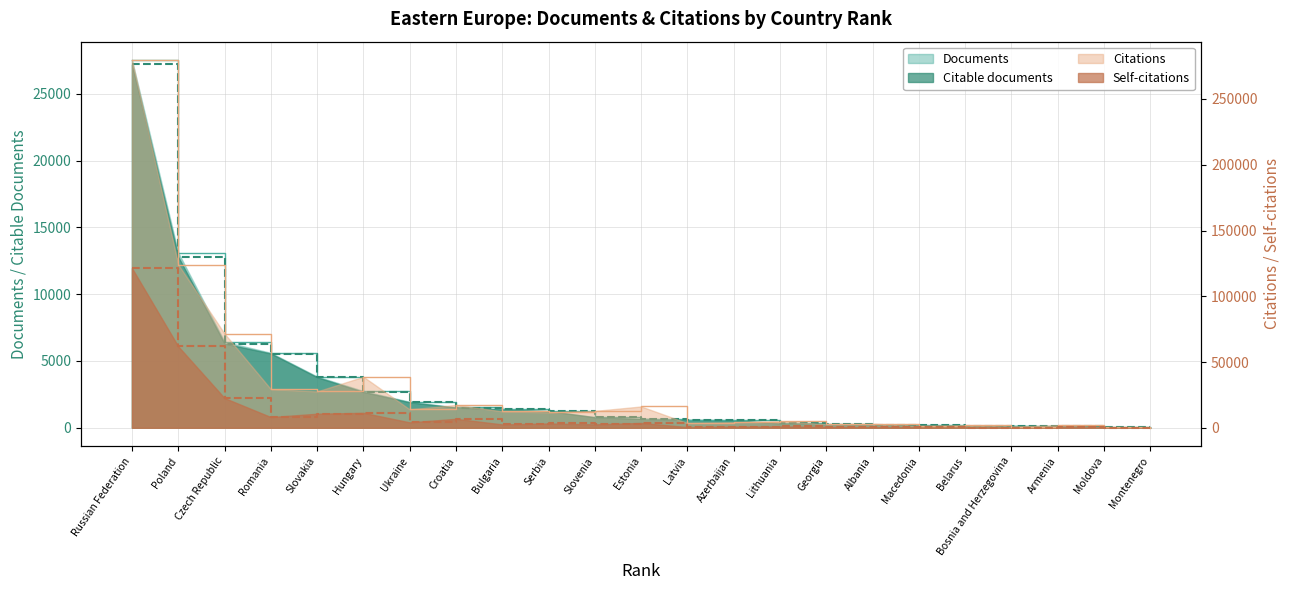

The value of Citable documents at Georgia is 391. True or false?

False